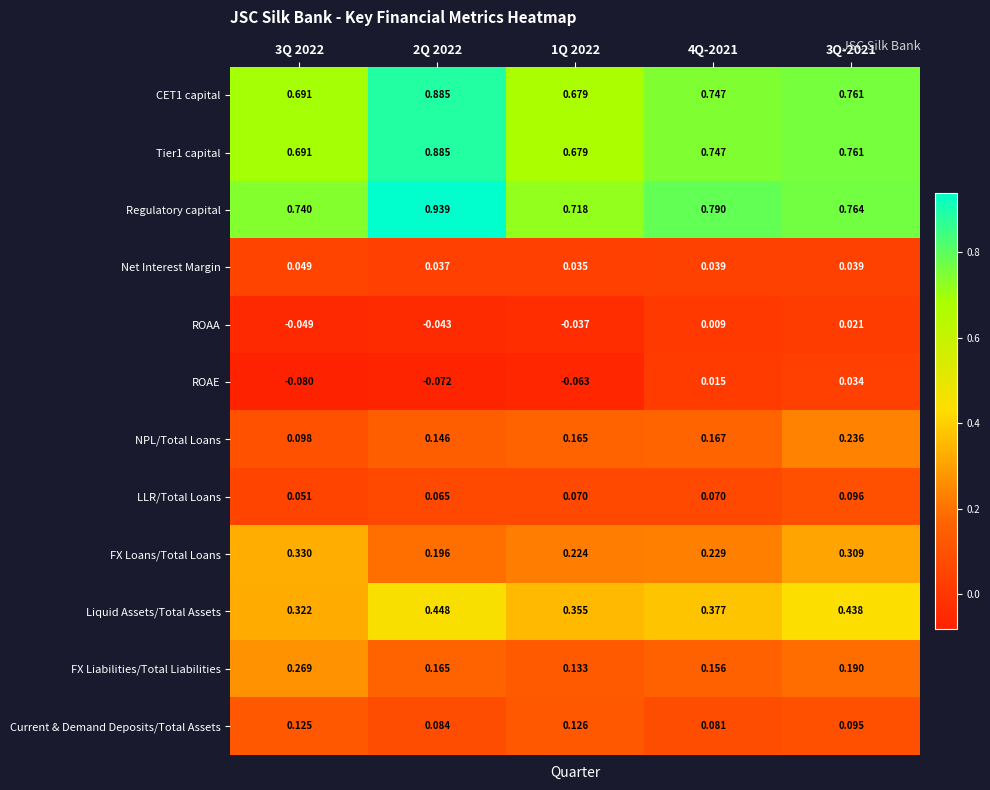

Is the value of NPL/Total Loans at 4Q-2021 greater than the value of Net Interest Margin at 4Q-2021?

Yes